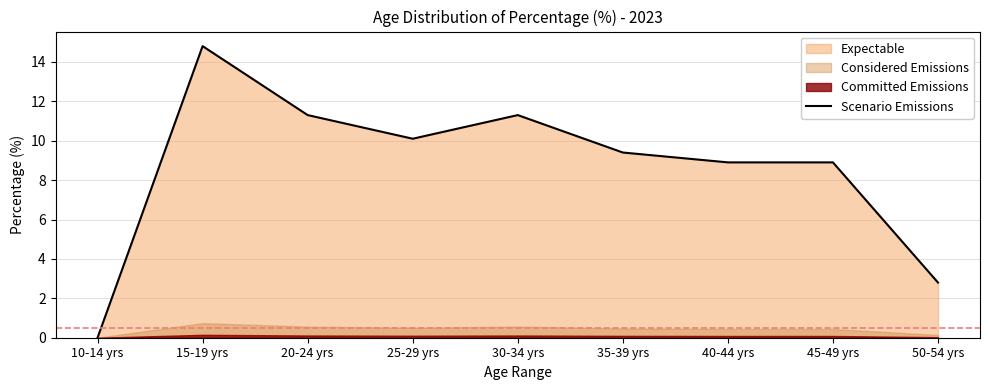

Reading left to right, what are all the values shown in this chart?

10-14 yrs=0.0	15-19 yrs=14.8	20-24 yrs=11.3	25-29 yrs=10.1	30-34 yrs=11.3	35-39 yrs=9.4	40-44 yrs=8.9	45-49 yrs=8.9	50-54 yrs=2.8